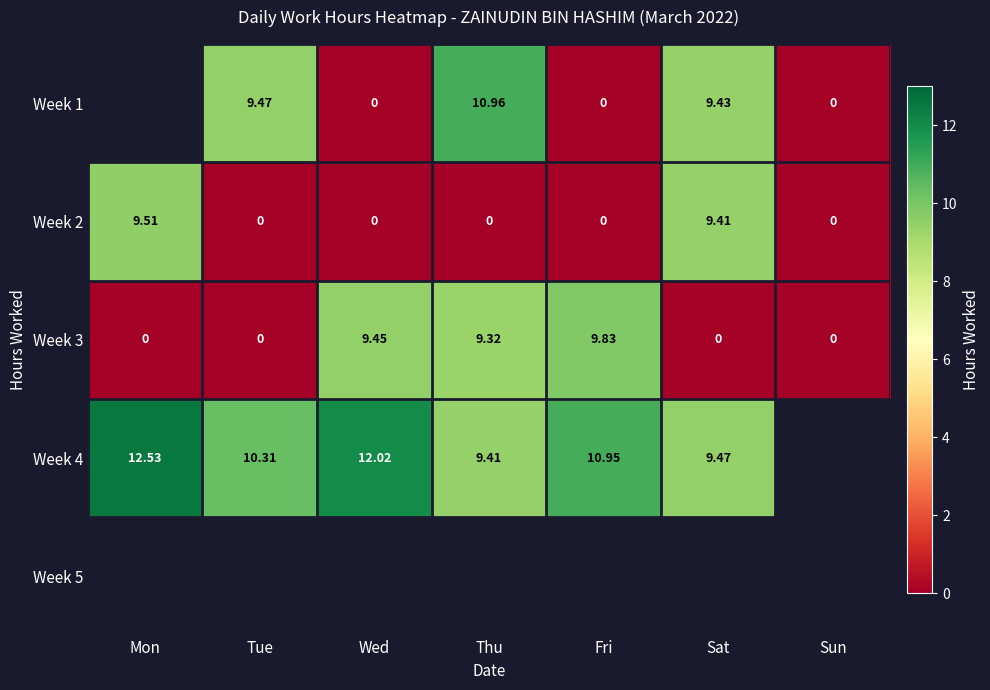

List the labels in order of Week 3 value, smallest first.

Mon, Tue, Sat, Sun, Thu, Wed, Fri